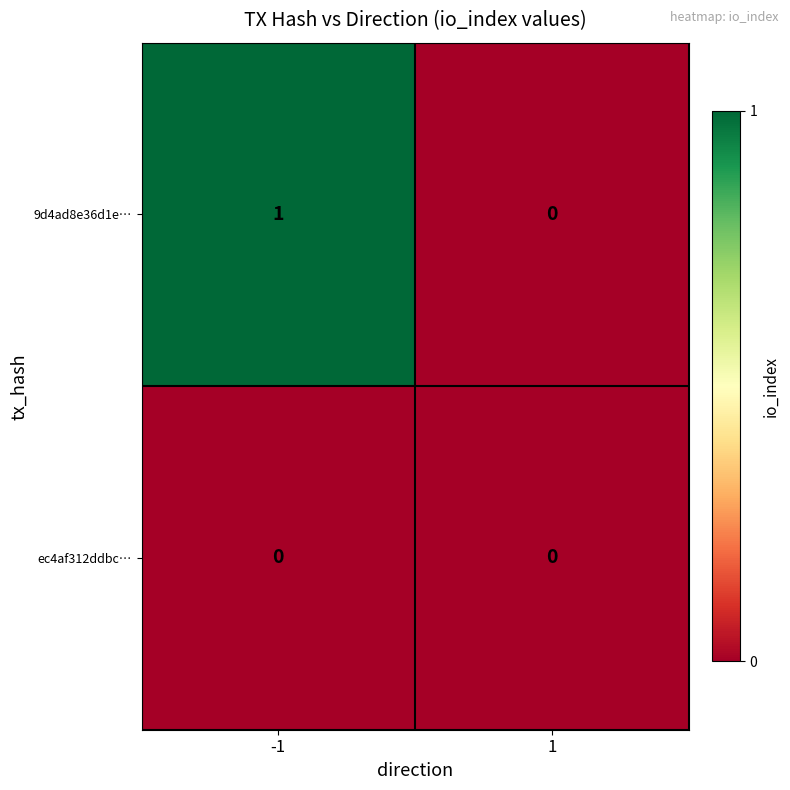

List the series in order of their peak value, lowest first.

ec4af312ddbc…, 9d4ad8e36d1e…